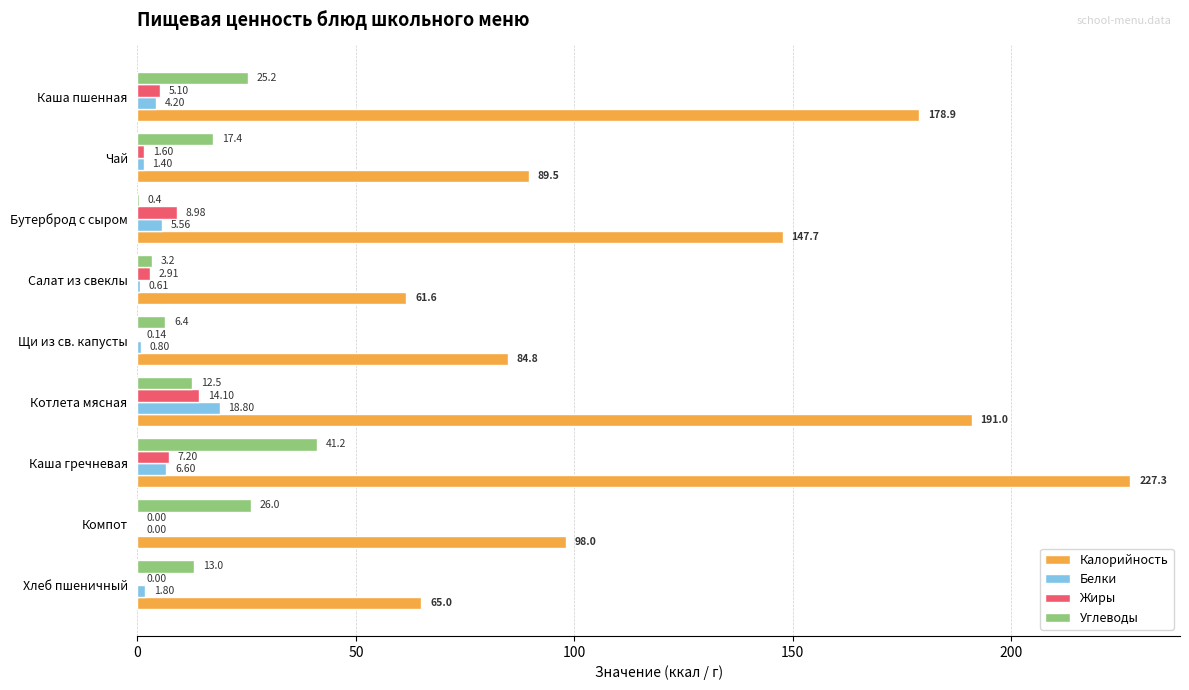

What is the total value across all series at Котлета мясная?

236.4